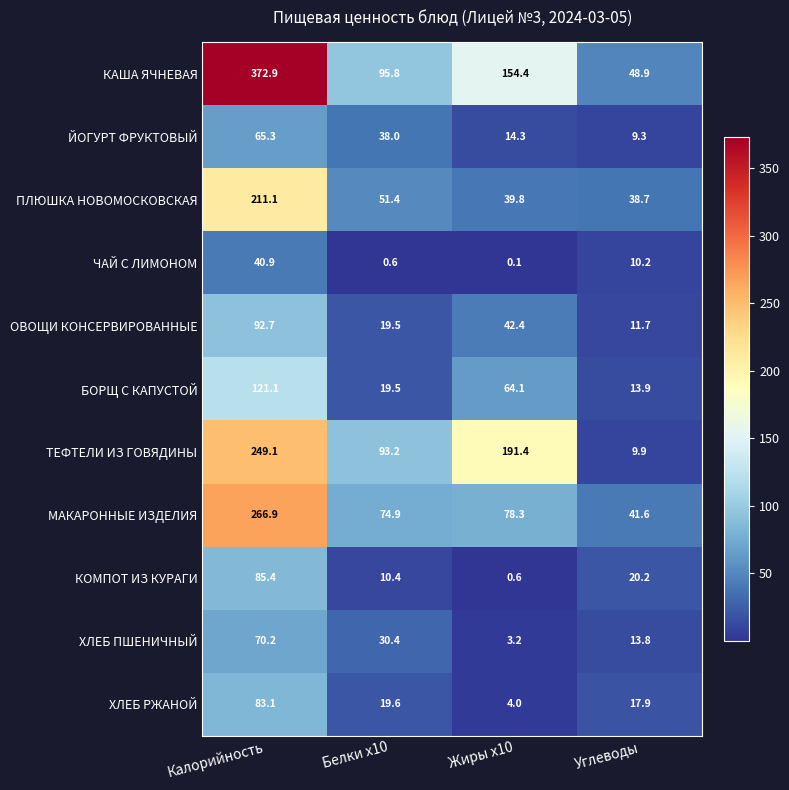

The value of ЧАЙ С ЛИМОНОМ at Калорийность is 8.7. True or false?

False